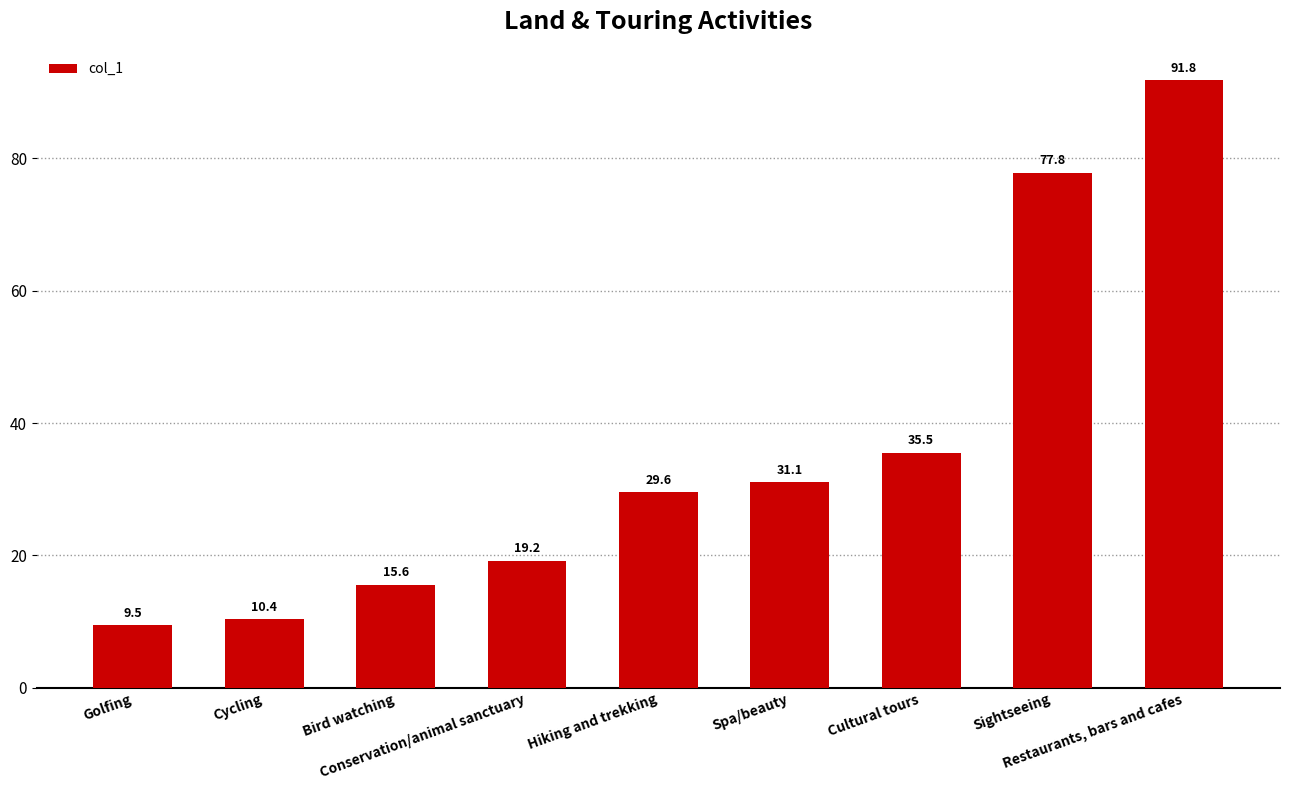

Which category has the lowest value across all series?

Golfing